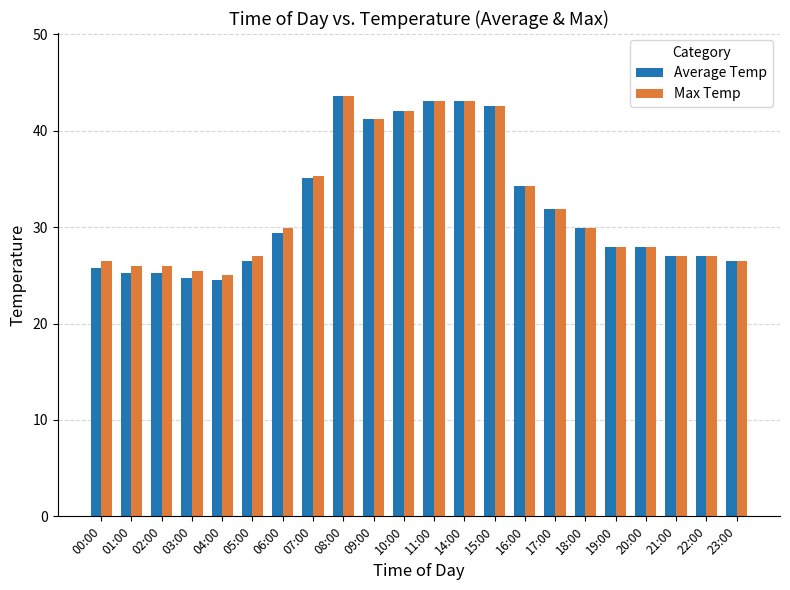

Where is Average Temp nearest to the value 34?

16:00